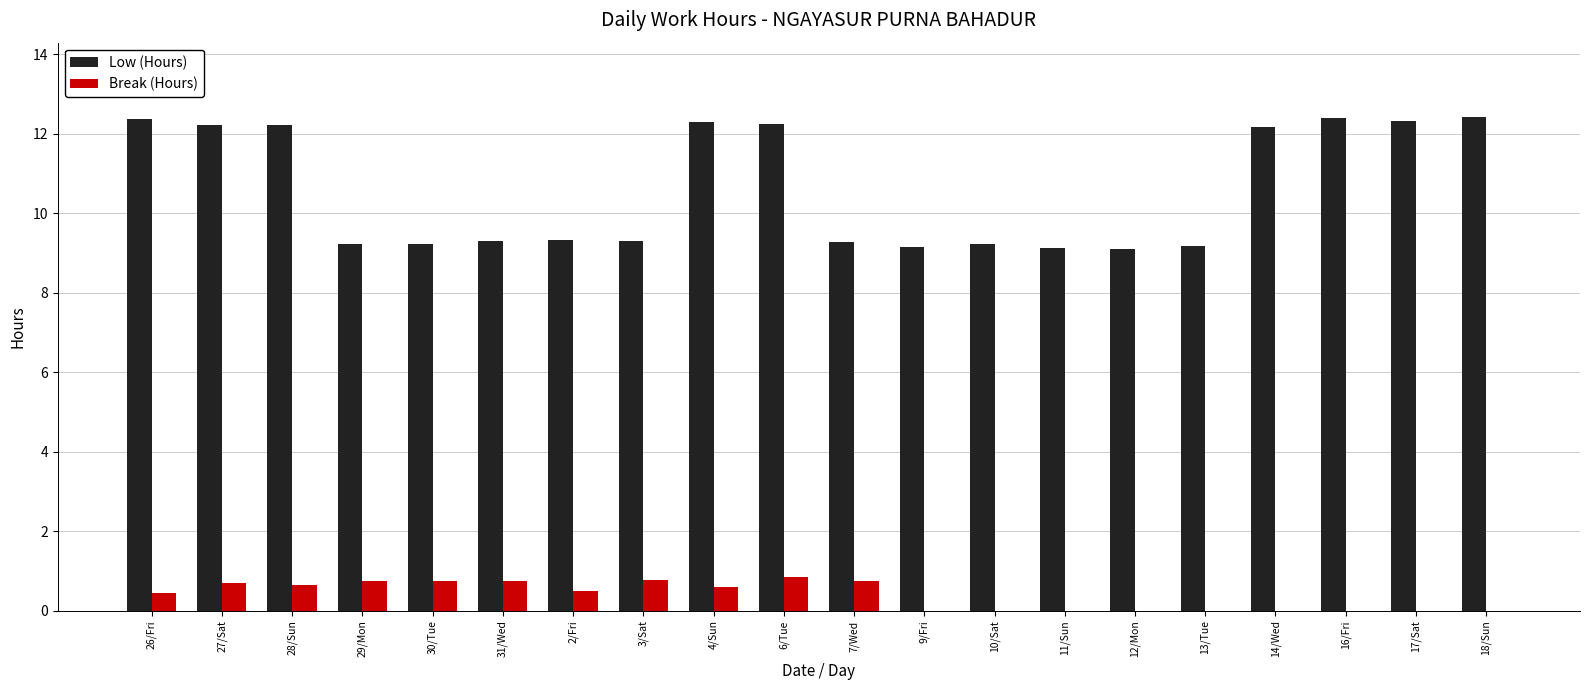

Does the chart contain stacked bars?

No